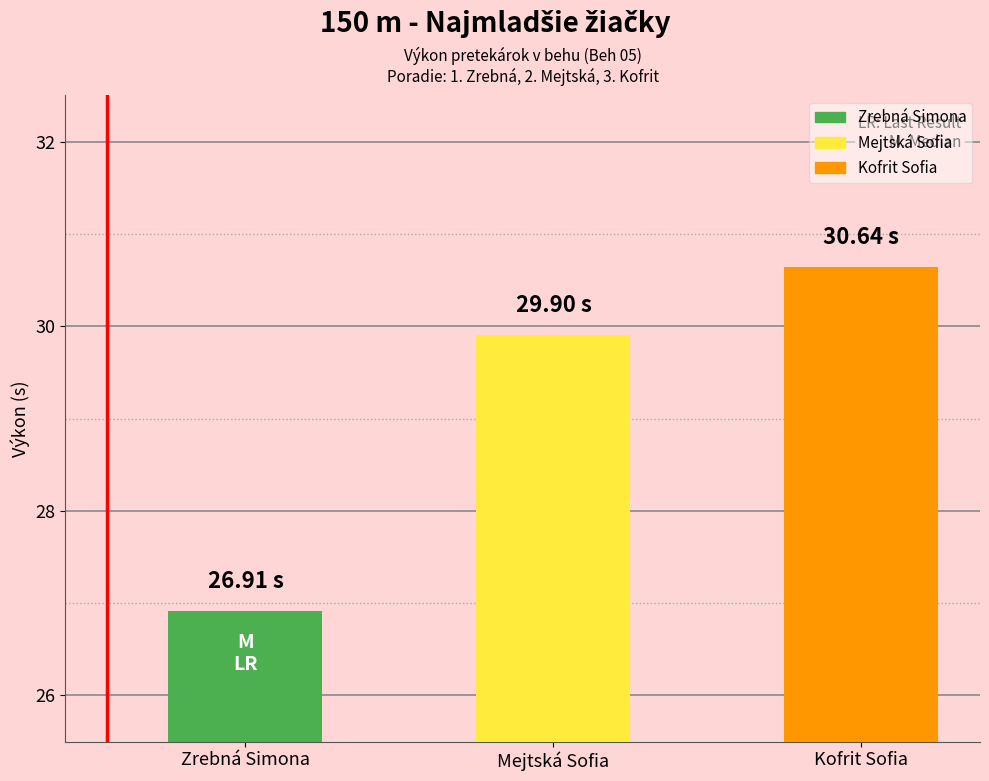

Where is the data nearest to the value 28?

Zrebná Simona